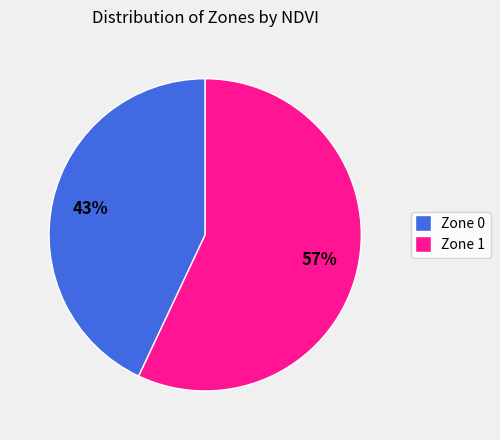

Is there a majority slice in this chart?

Yes